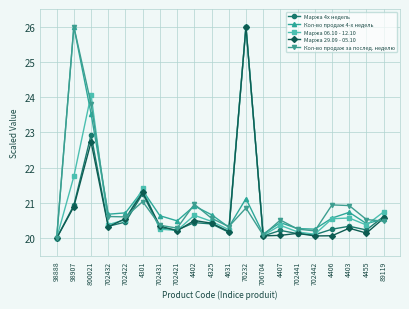

What is the value of the Кол-во продаж 4-х недель point at the 1st from the left?

20.0